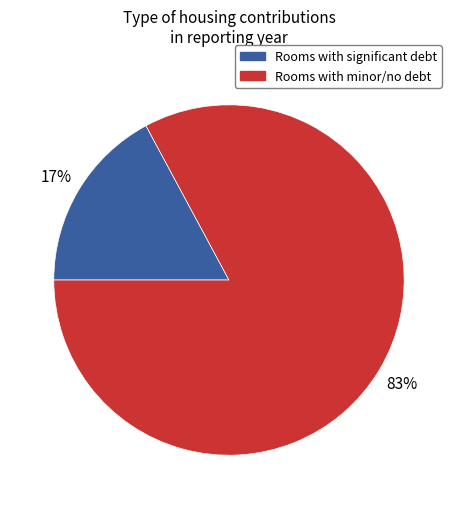

To the nearest percent, what portion does Rooms with minor/no debt represent?

83%